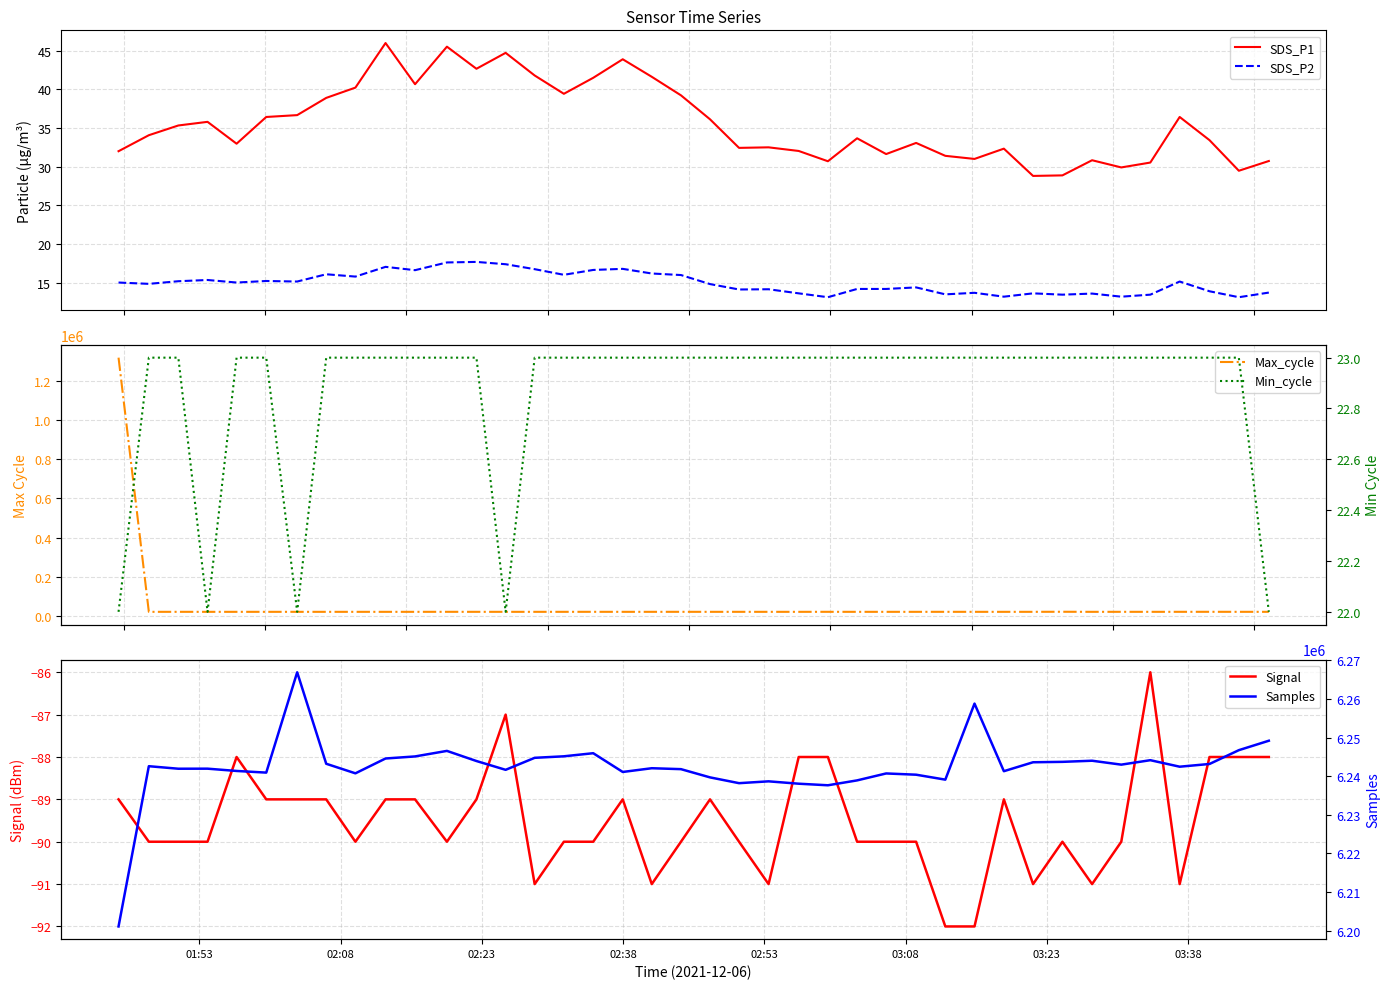

What are all the series names shown in the legend?

SDS_P1, SDS_P2, Max_cycle, Signal, Min_cycle, Samples